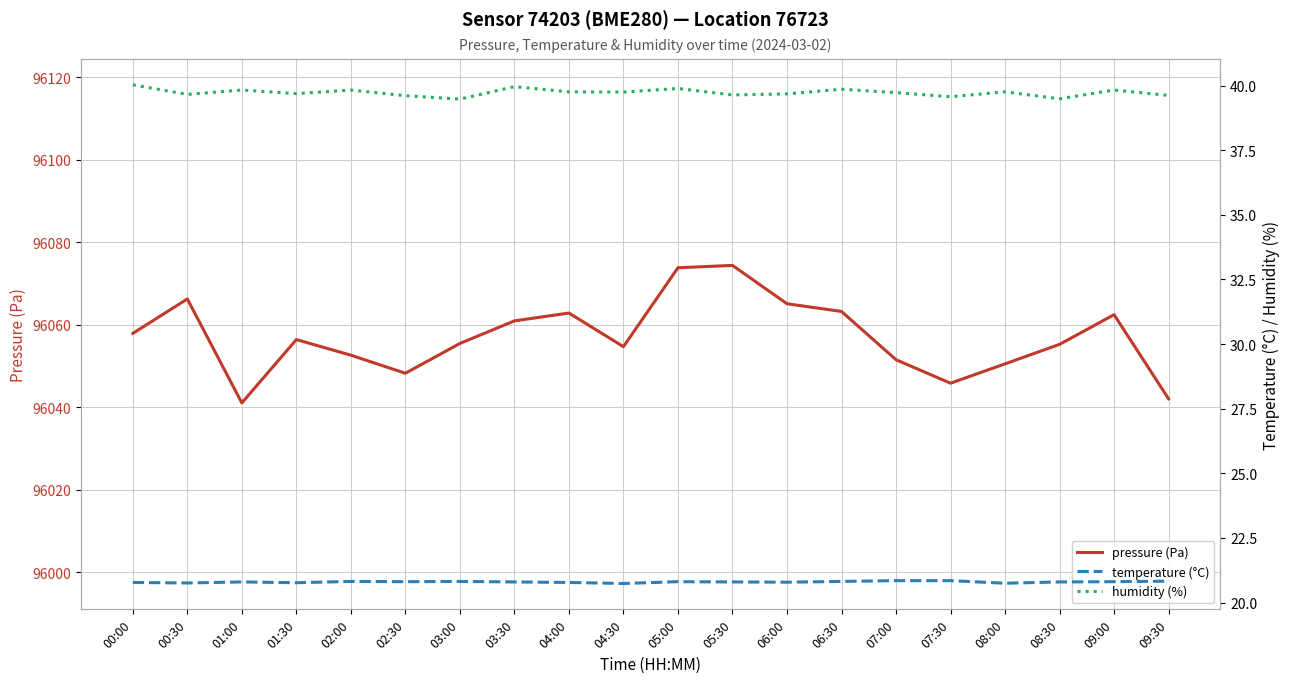

Is it true that humidity (%) equals 40.0 at 00:00?

True